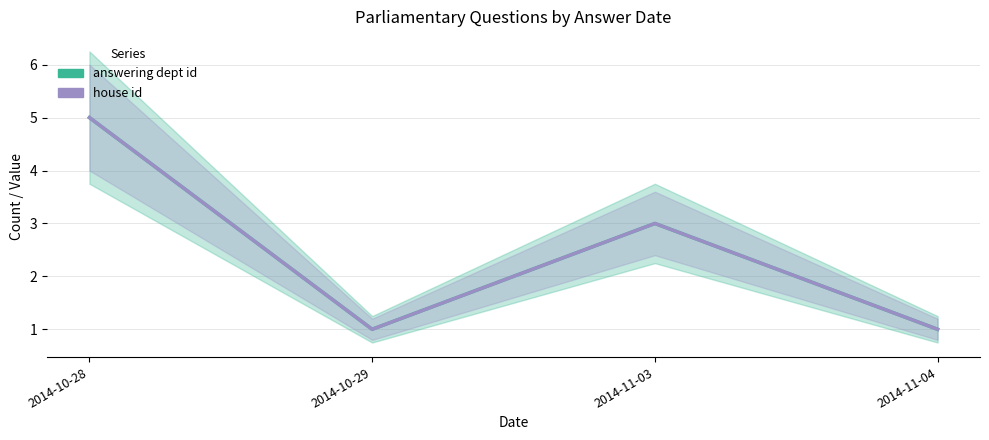

Which label corresponds to the smallest value in the chart?

2014-10-29